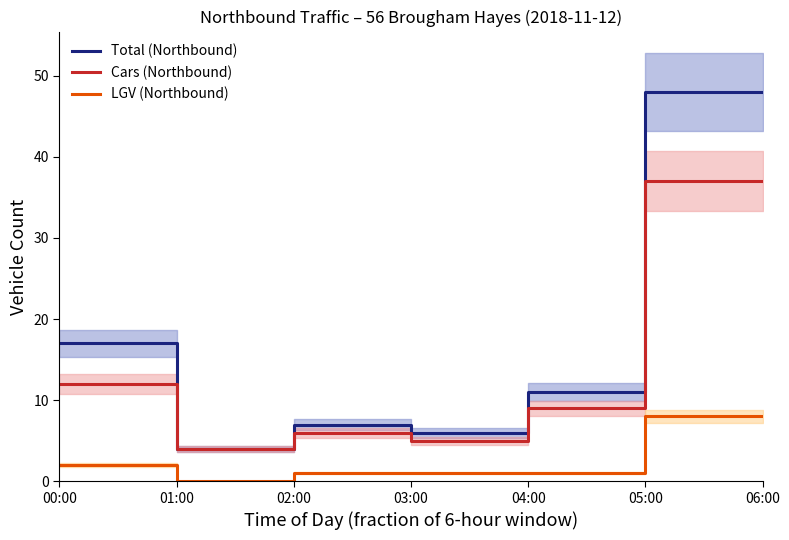

Is the value of Cars (Northbound) at 02:00 greater than the value of Total (Northbound) at 01:00?

No